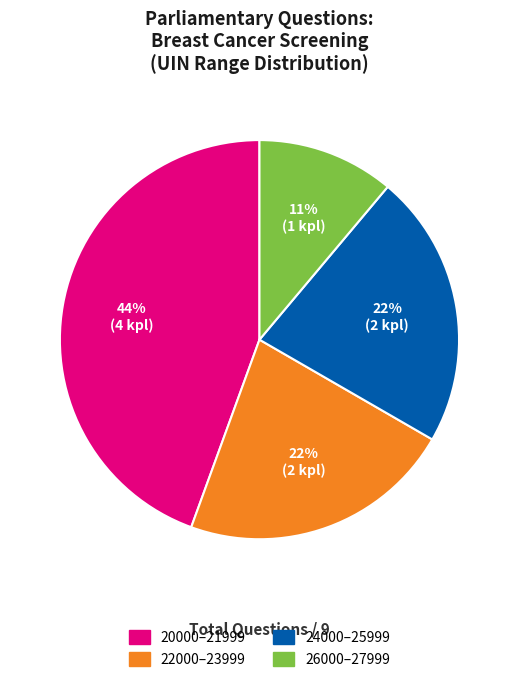

Is there a majority slice in this chart?

No